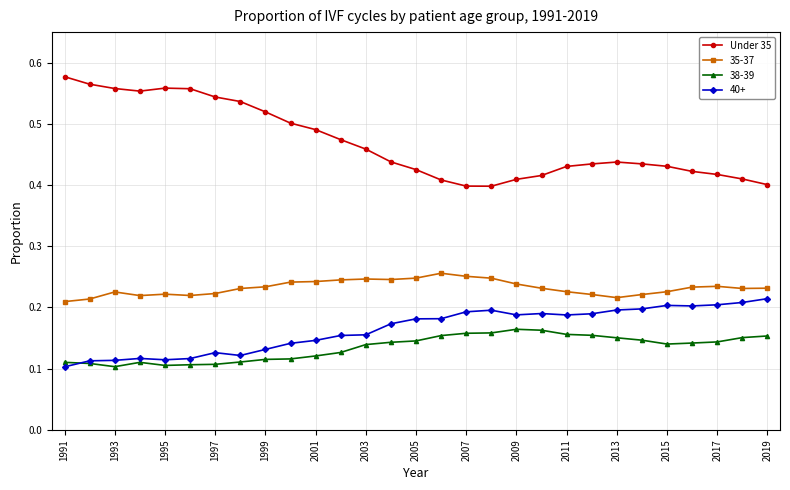

Which series has the largest range (max minus min)?

Under 35